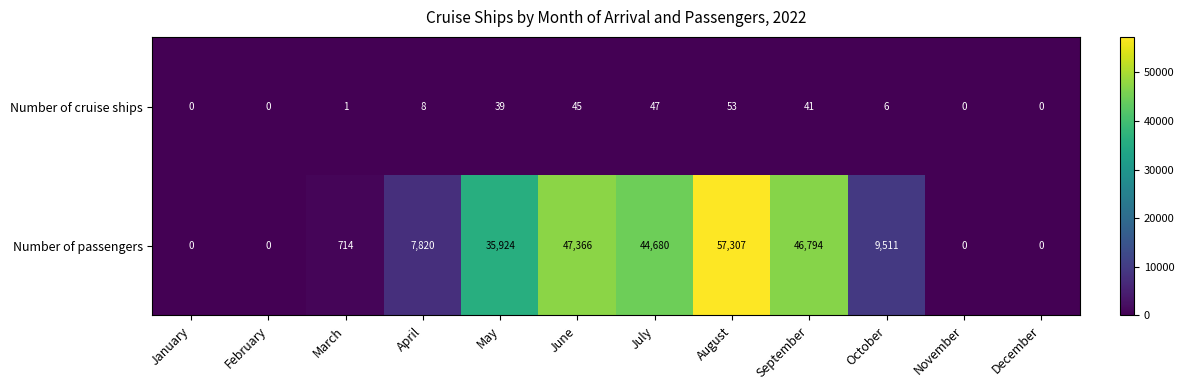

How many data points in Number of passengers are less than 9511?

6